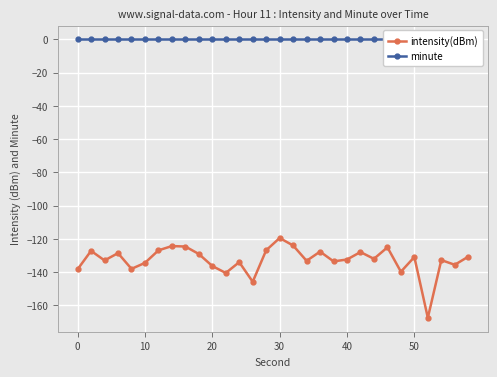

True or false: minute and intensity(dBm) cross at least once.

False